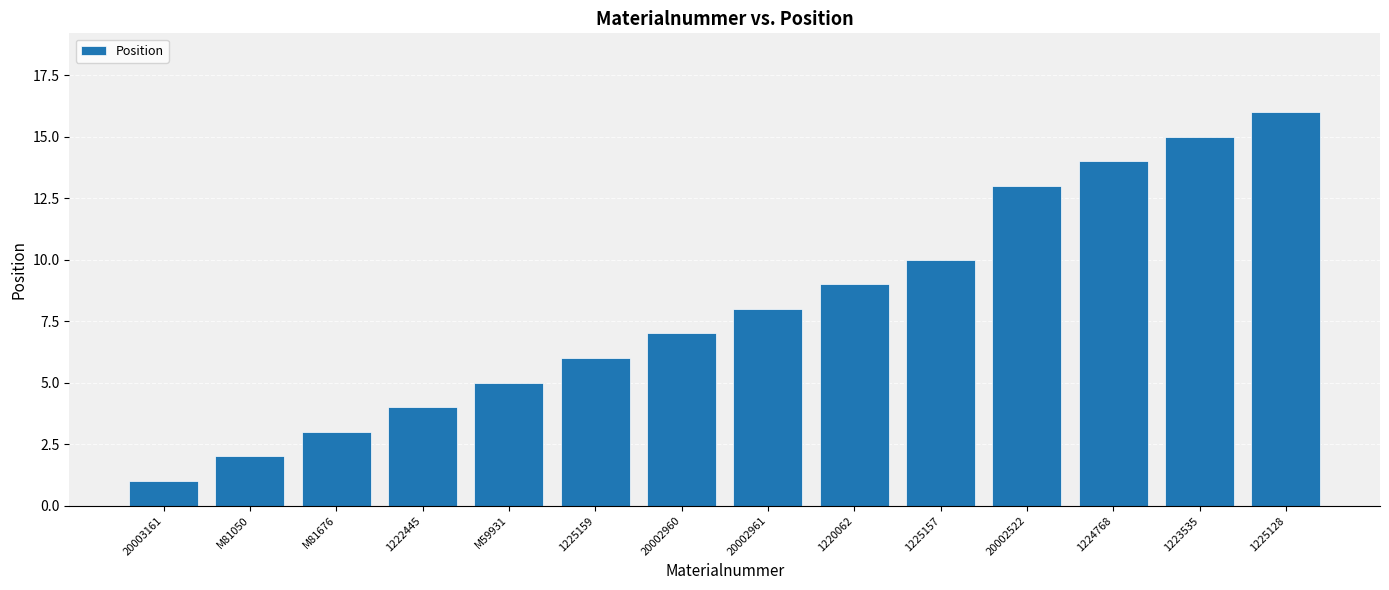

What is the approximate value at 1224768?

14